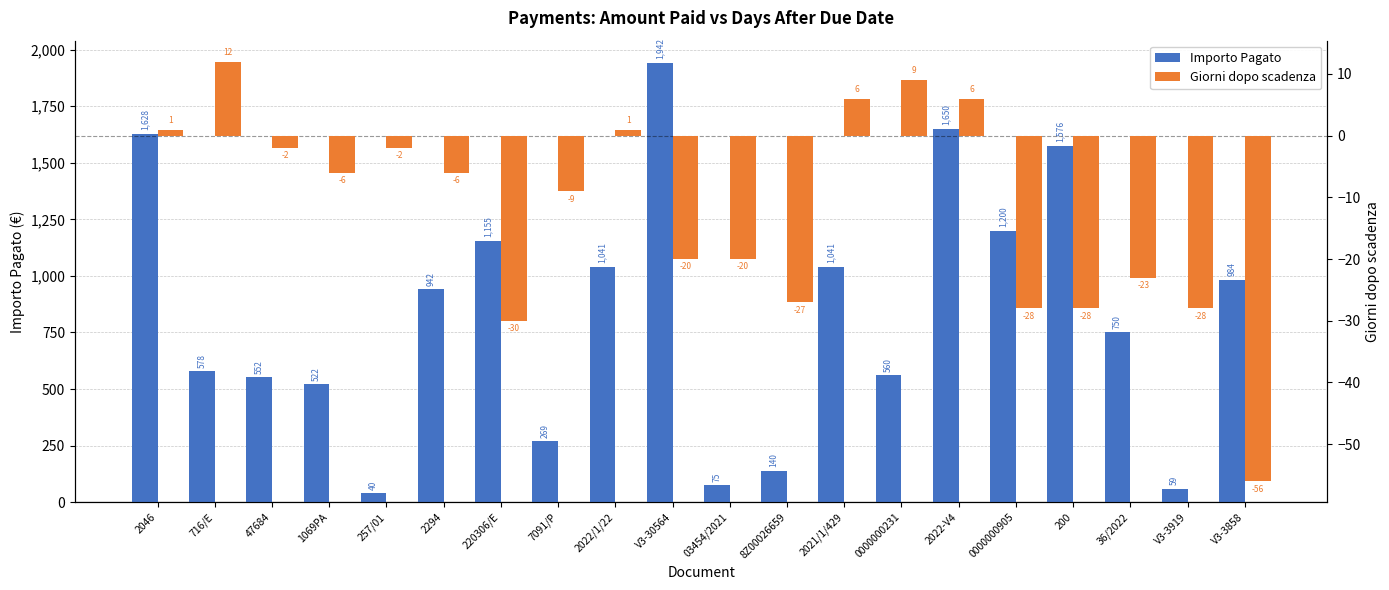

What are all the series names shown in the legend?

Importo Pagato, Giorni dopo scadenza